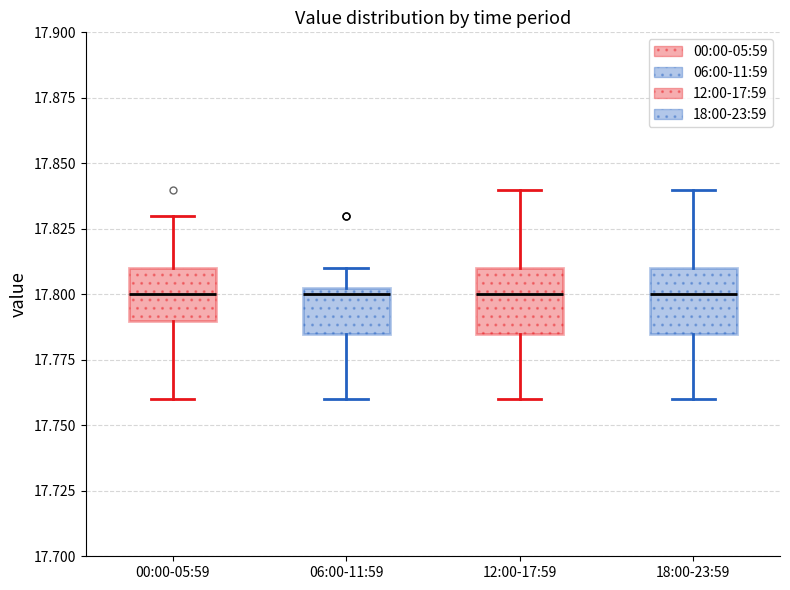

Where does the lower whisker of the box for 12:00-17:59 end on the y-axis? The values are not printed on the chart, so give them approximately, as read against the axis.

17.760